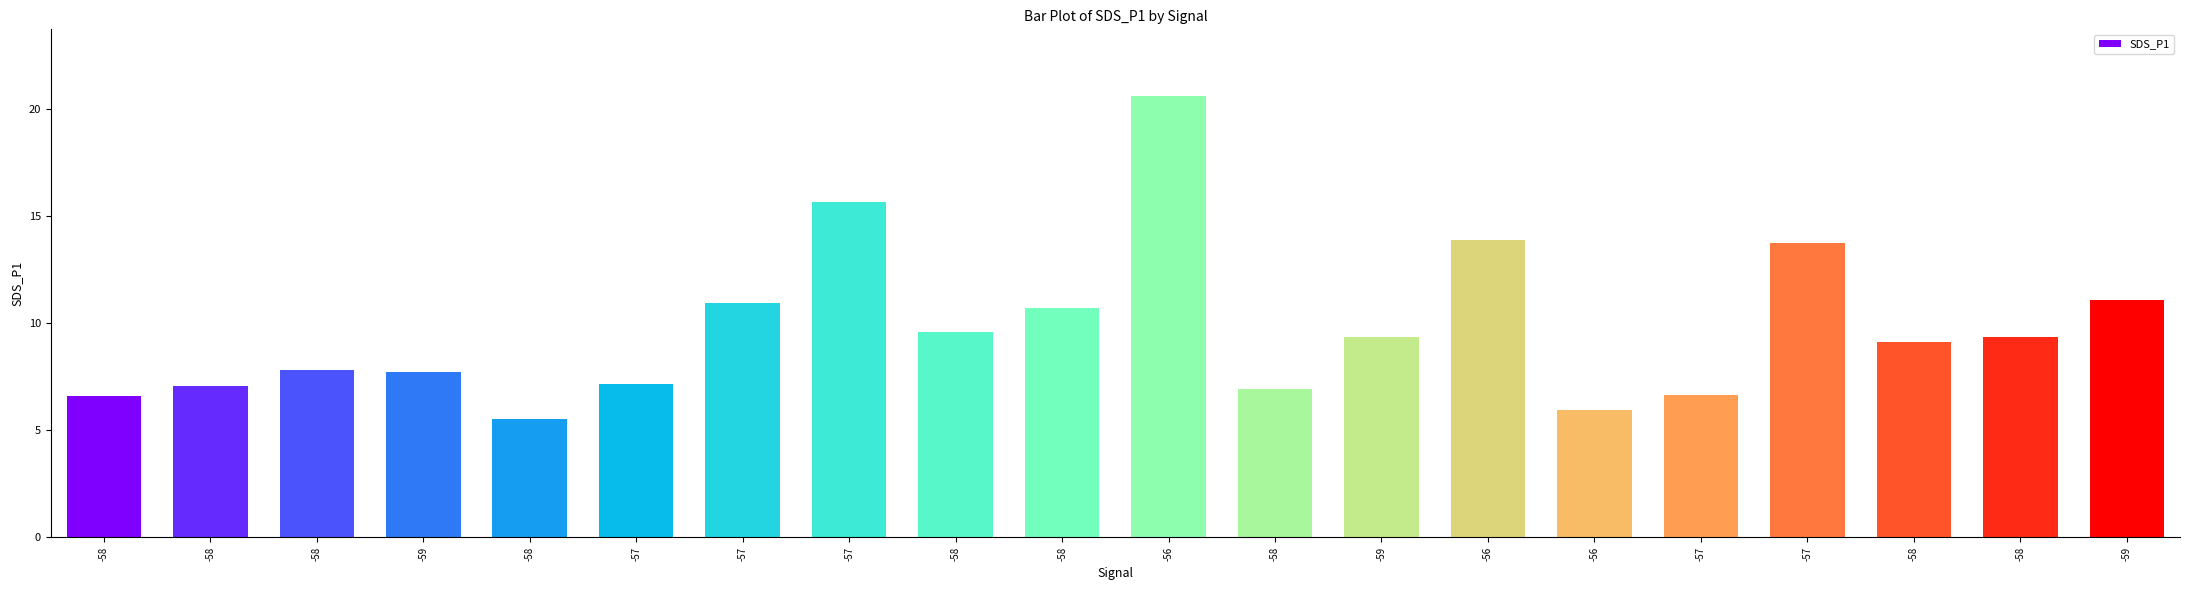

What is the label of the 1st bar from the right?

-59